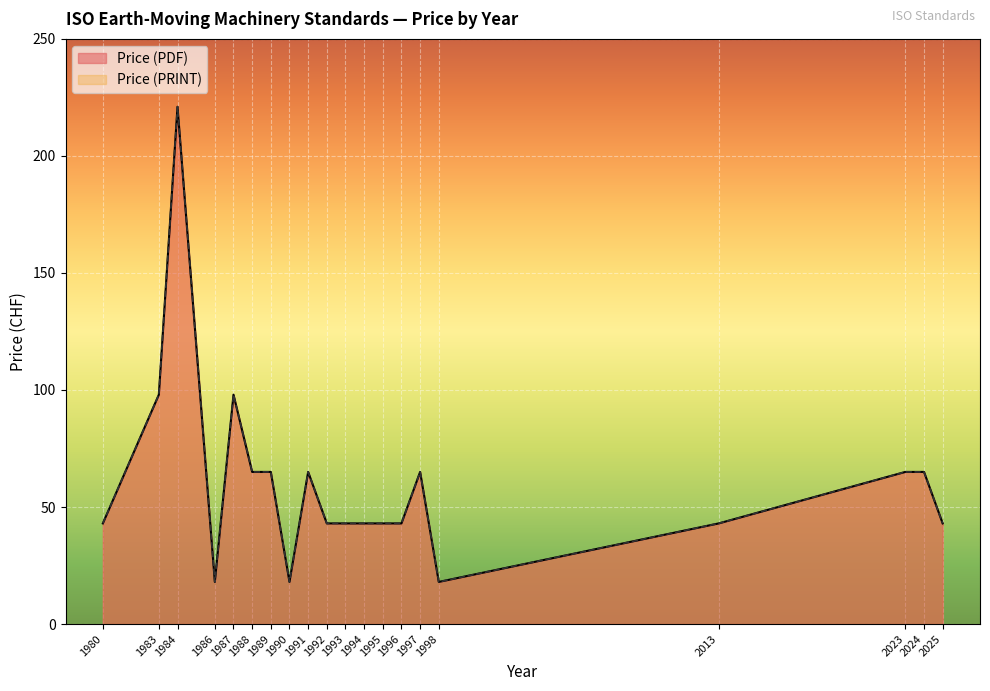

What is the value of the Price (PDF) point at the 5th from the left?

98